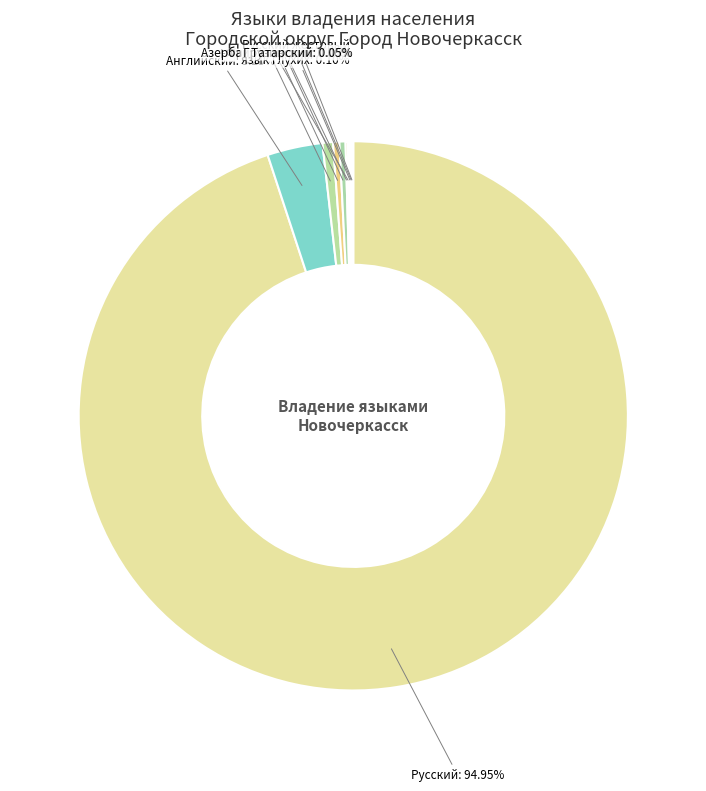

Does any single category account for the majority?

Yes